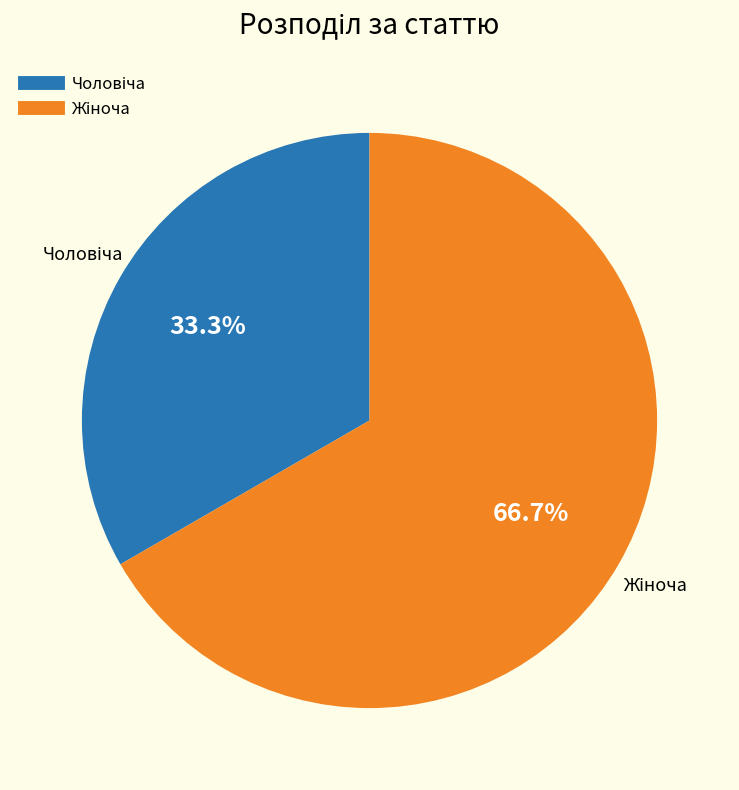

Does any single category account for the majority?

Yes